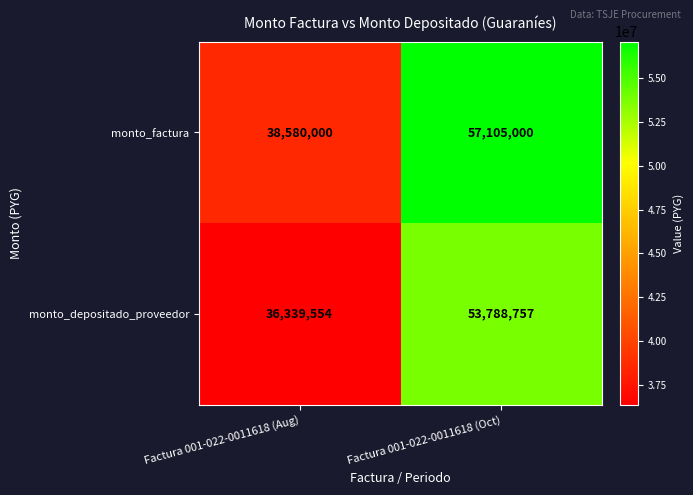

What is the difference between the monto_depositado_proveedor values at Factura 001-022-0011618 (Aug) and Factura 001-022-0011618 (Oct)?

17449203